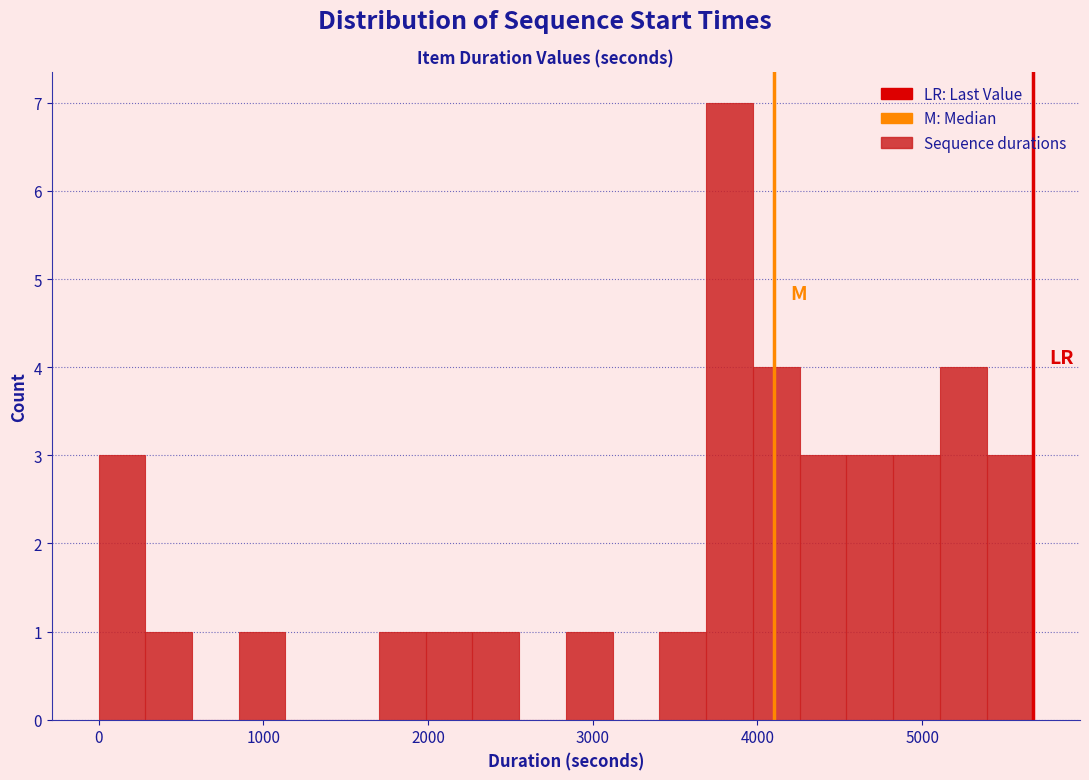

Read against the x-axis, roughly where is the centre of the tallest bar?

3800